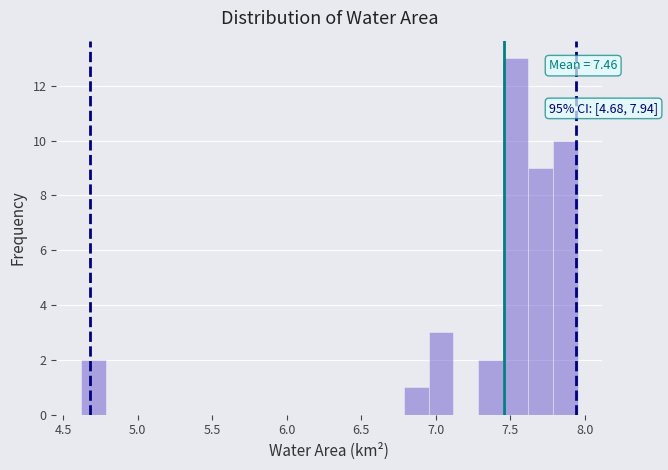

Around what value on the x-axis is the tallest bar? Give the approximate position of its centre, as read against the axis.

7.55